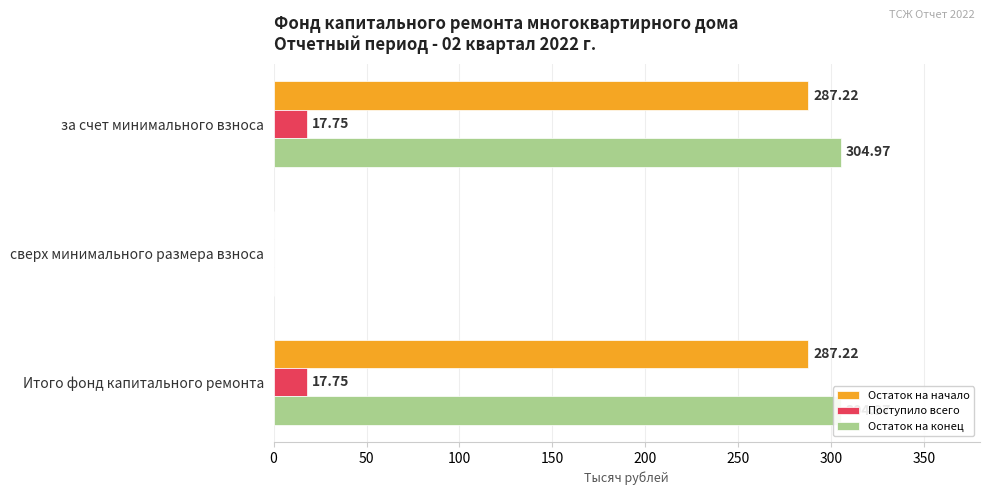

Is it true that Поступило всего equals -10.9 at сверх минимального размера взноса?

False